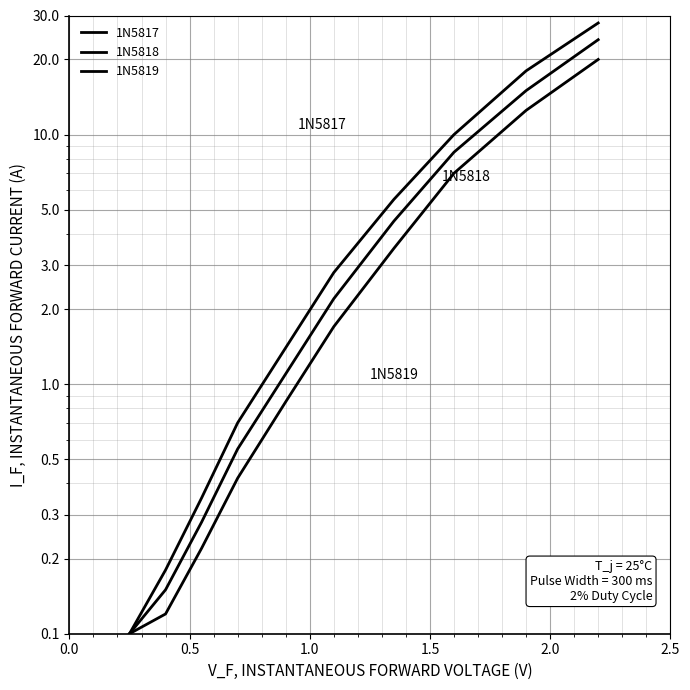

Reading left to right, what are all the values shown in this chart?

1N5817: 0.1	0.2	0.3	0.7	1.4	2.8	5.5	10.0	18.0	28.0
1N5818: 0.1	0.1	0.3	0.6	1.1	2.2	4.5	8.5	15.0	24.0
1N5819: 0.1	0.1	0.2	0.4	0.8	1.7	3.5	7.0	12.5	20.0